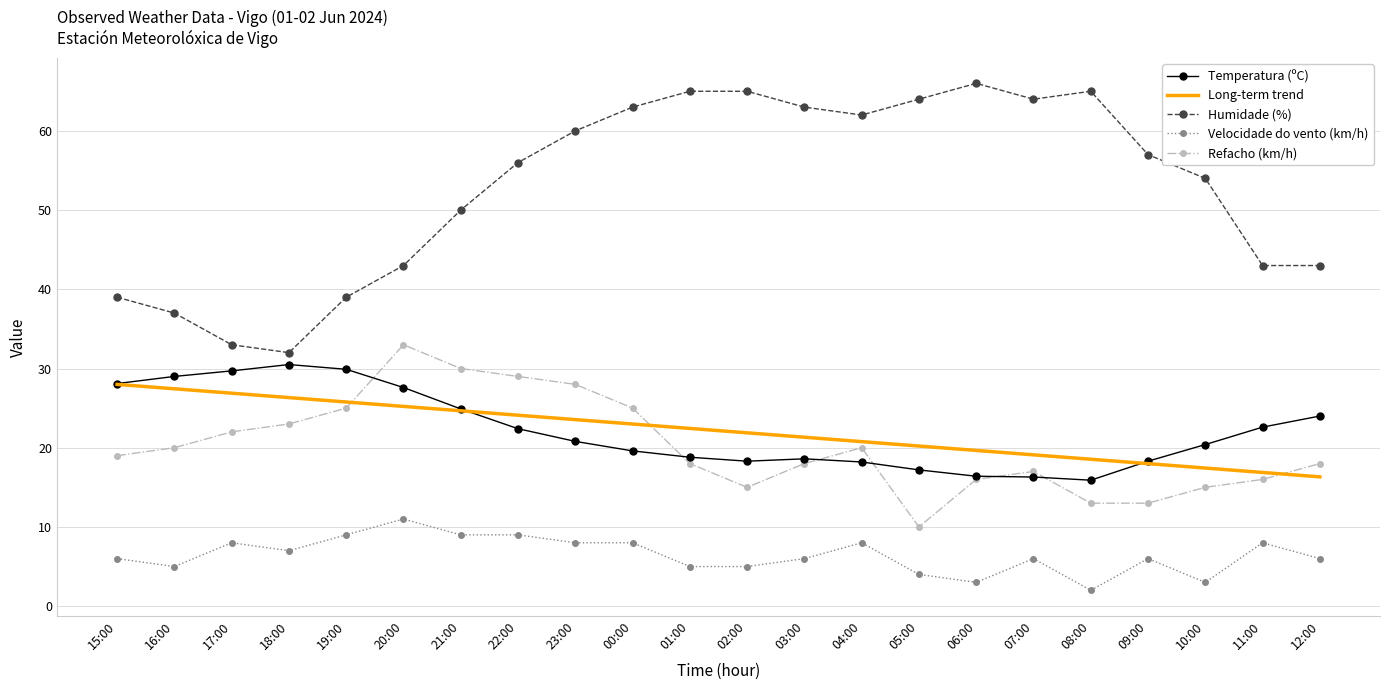

True or false: Long-term trend and Humidade (%) intersect in this chart.

False